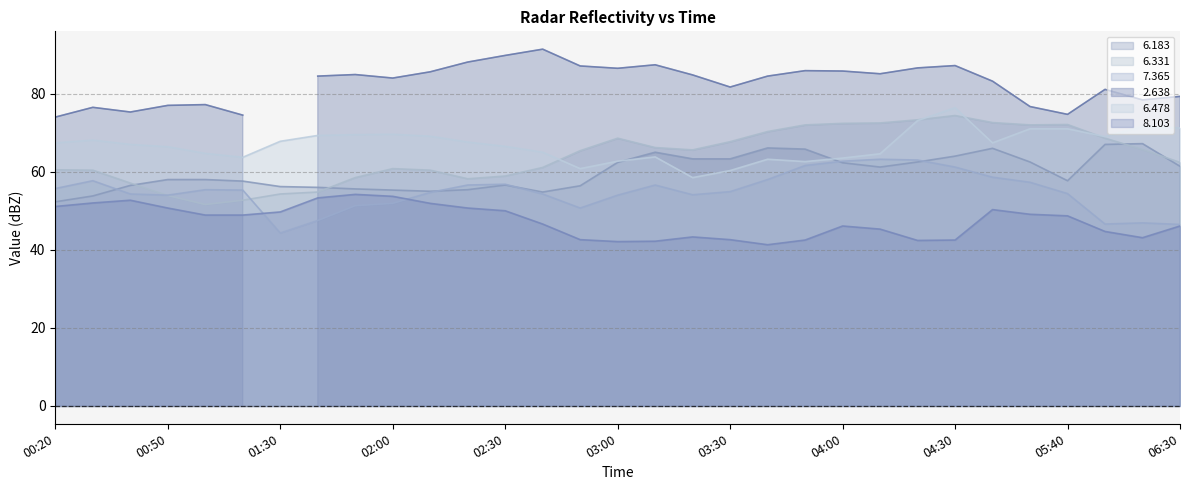

True or false: 8.103 and 6.478 intersect in this chart.

False